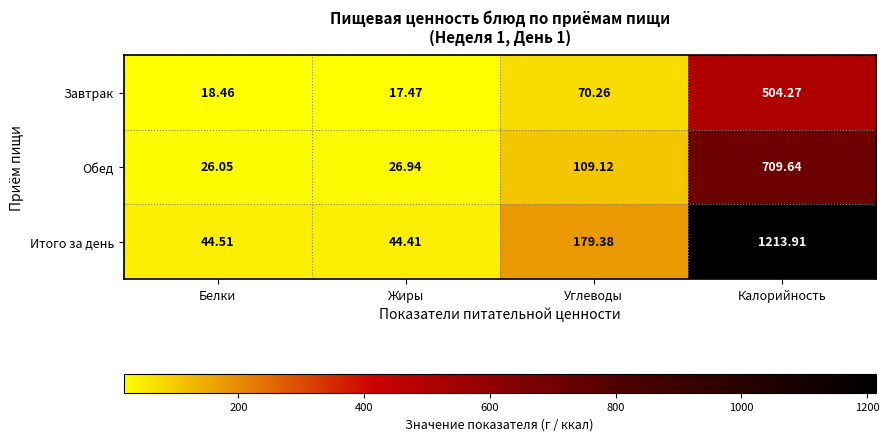

Rank the series by their maximum value, from lowest to highest.

Завтрак, Обед, Итого за день